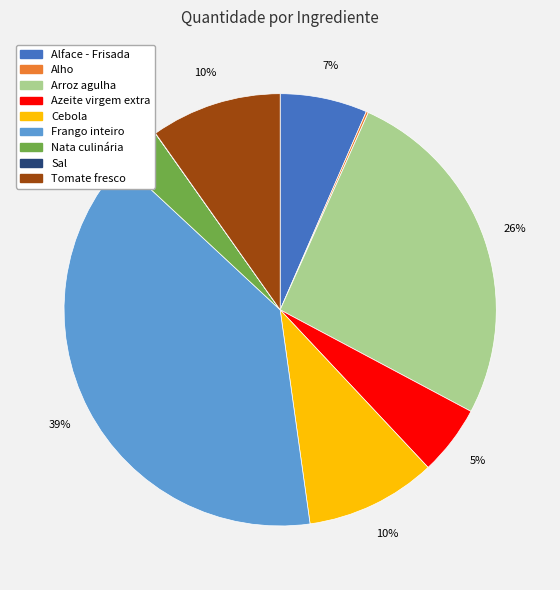

To the nearest percent, what is the difference between the Frango inteiro and Tomate fresco slice percentages?

29%